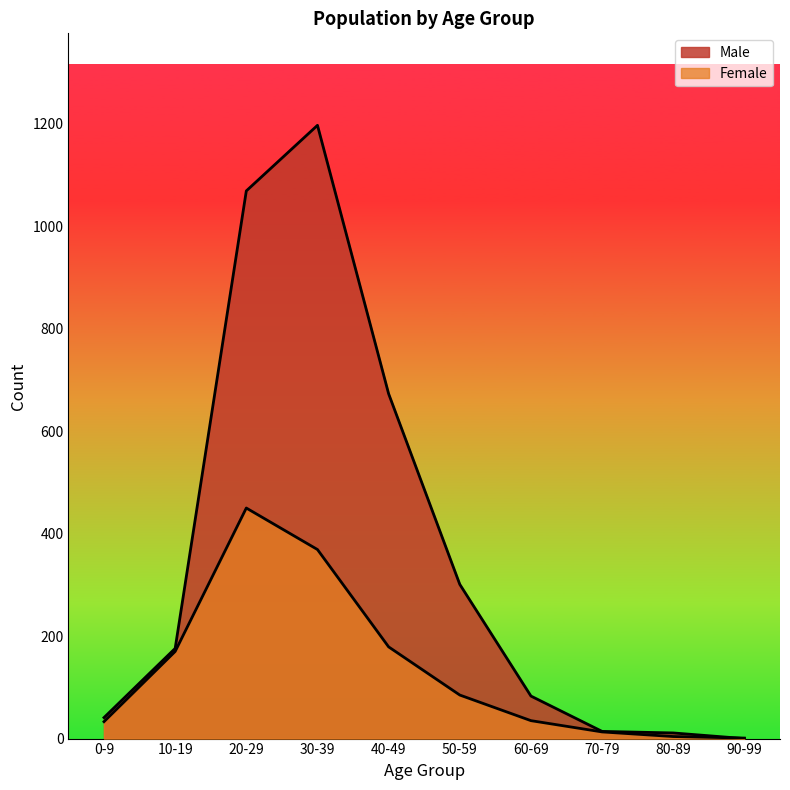

Does the chart display data point markers on the line(s)?

No